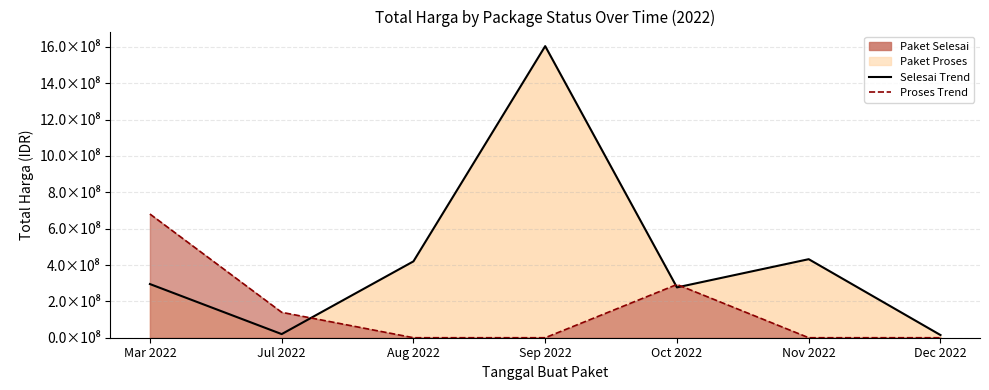

True or false: Selesai Trend has more than 2 interior local peaks.

False